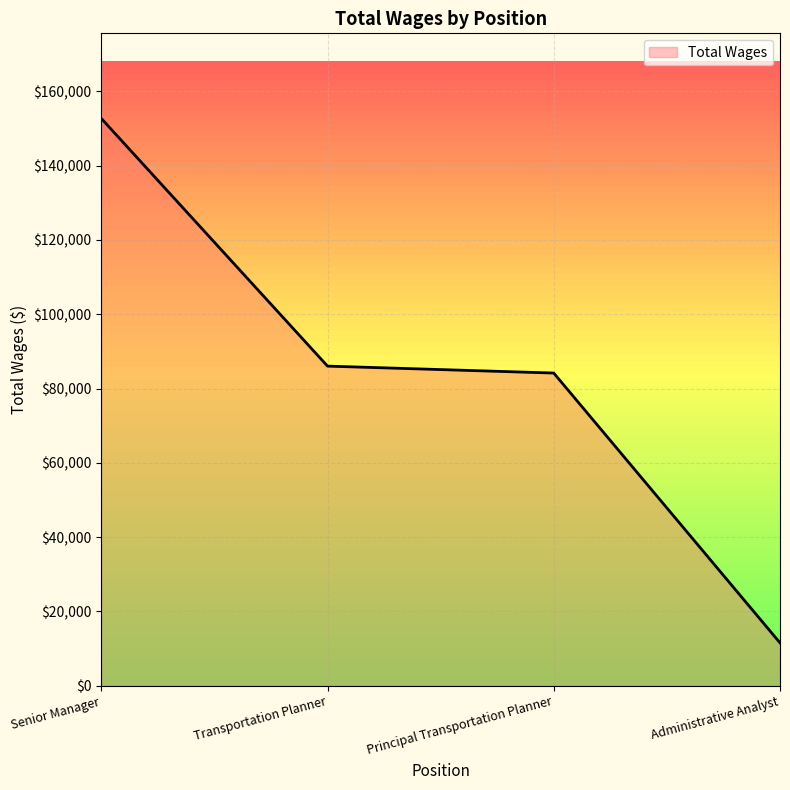

The value at Transportation Planner is 86043. True or false?

True